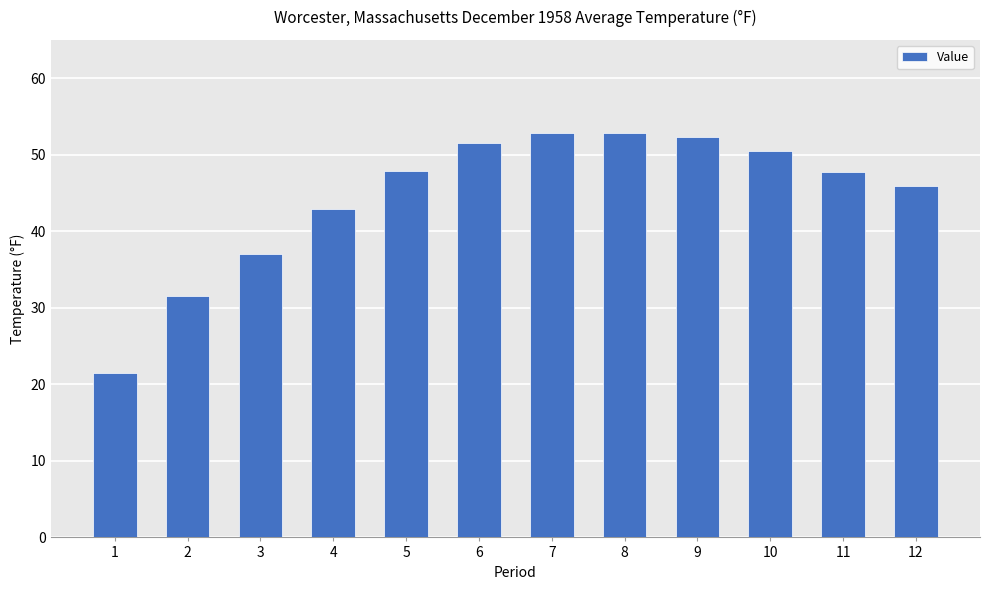

Where does the data first go above 47?

5